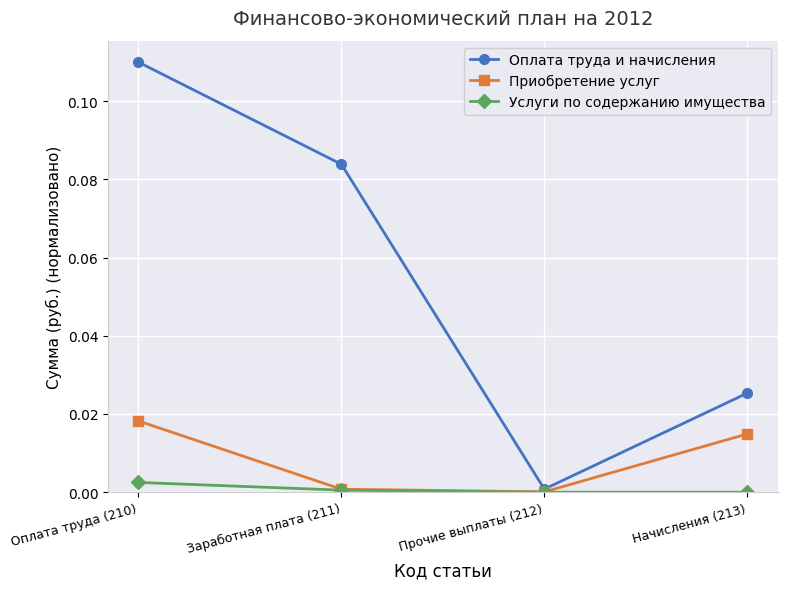

What is the label of the 3rd point from the left?

Прочие выплаты (212)